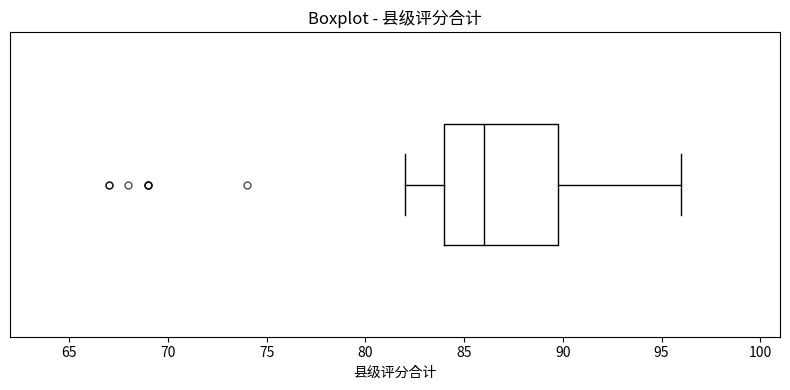

Read this box plot against the x-axis: the position of the median line, the range covered by the box, and the ends of both whiskers. The values are not printed on the chart, so give them approximately, as read against the axis.

median 86, box 84 to 90, whiskers 82 to 96